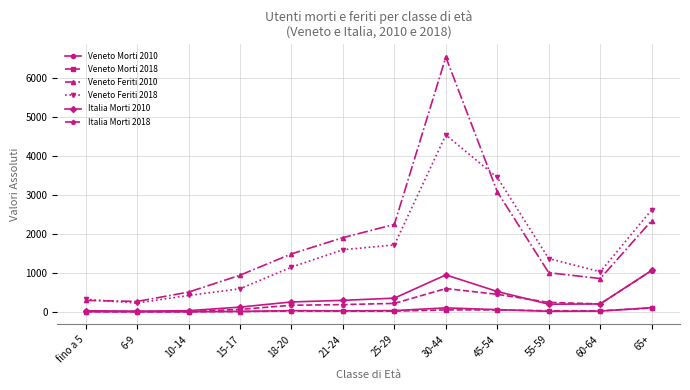

True or false: Italia Morti 2010 and Veneto Feriti 2010 cross at least once.

False